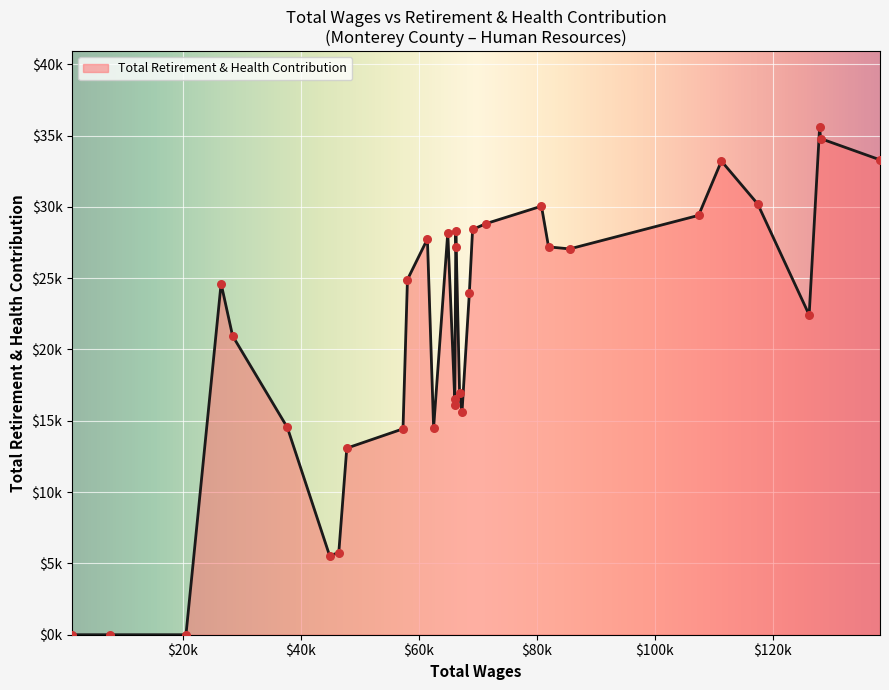

Does the chart have visible grid lines?

Yes